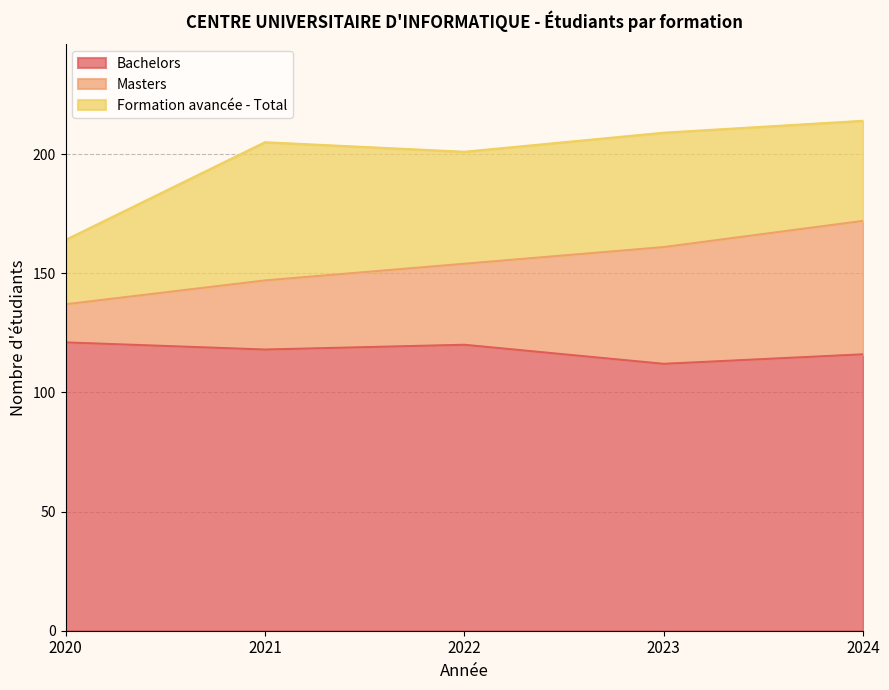

At which label does Masters first exceed 154?

2023